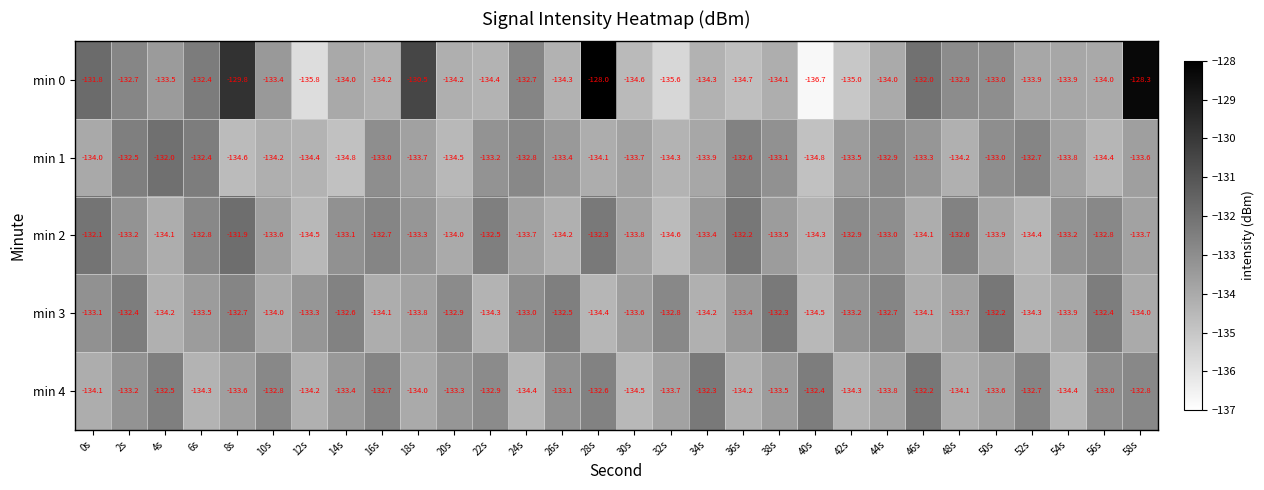

Which series has the largest range (max minus min)?

min 0